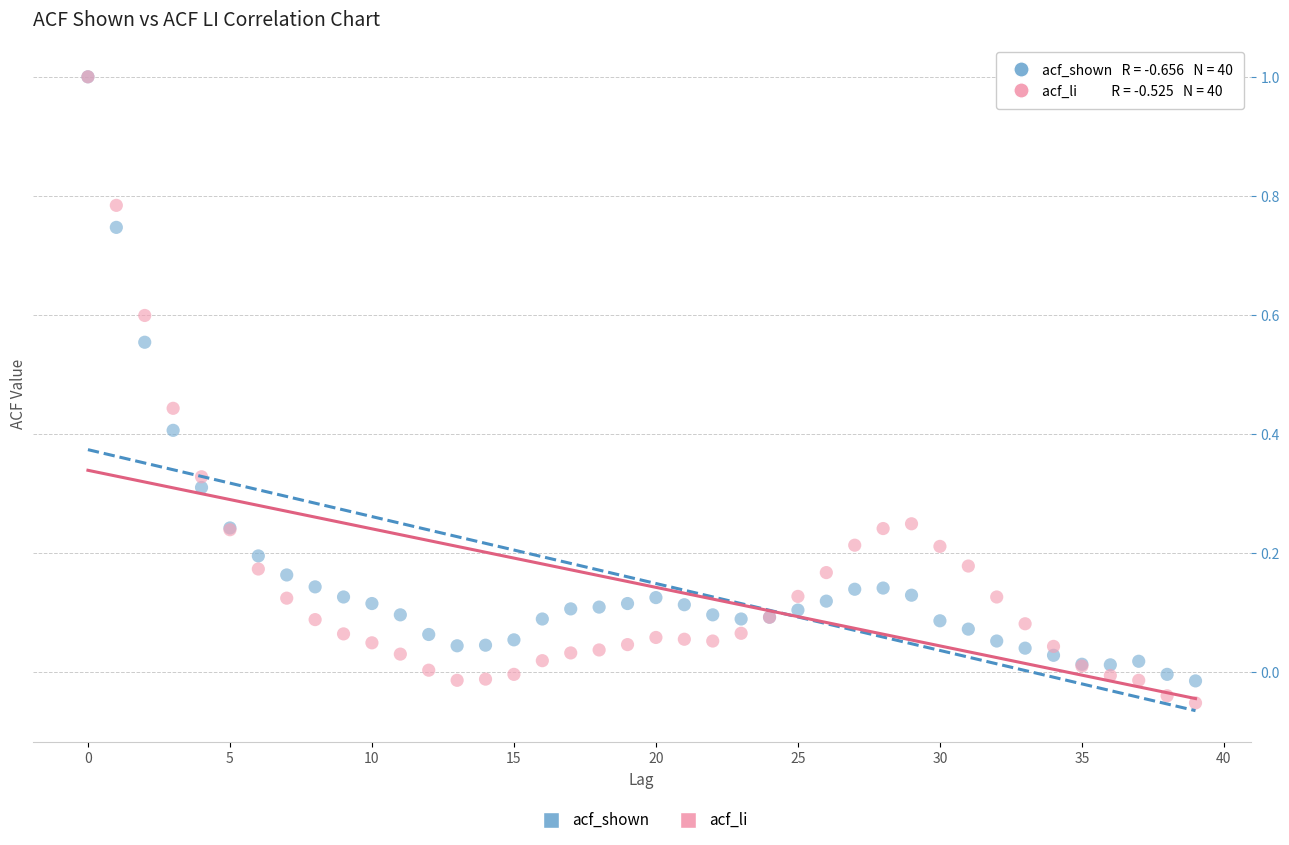

What are all the series names shown in the legend?

acf_shown, acf_li